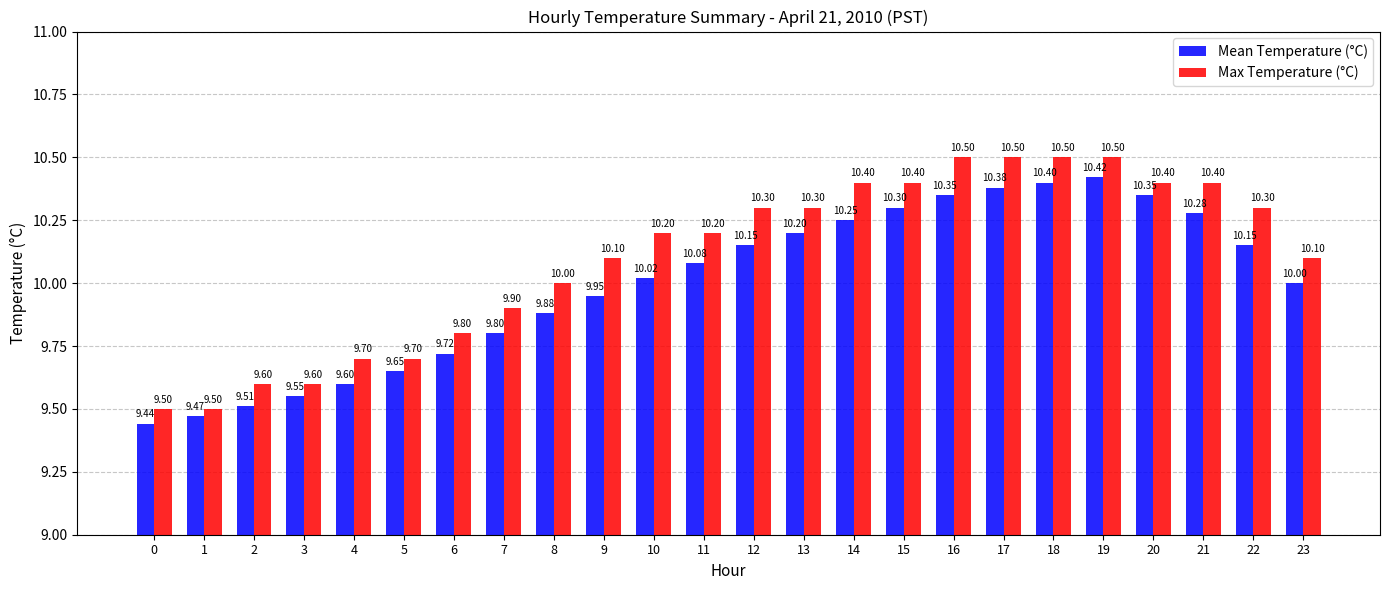

What is the value of the Max Temperature (°C) bar at the 19th from the left?

10.5